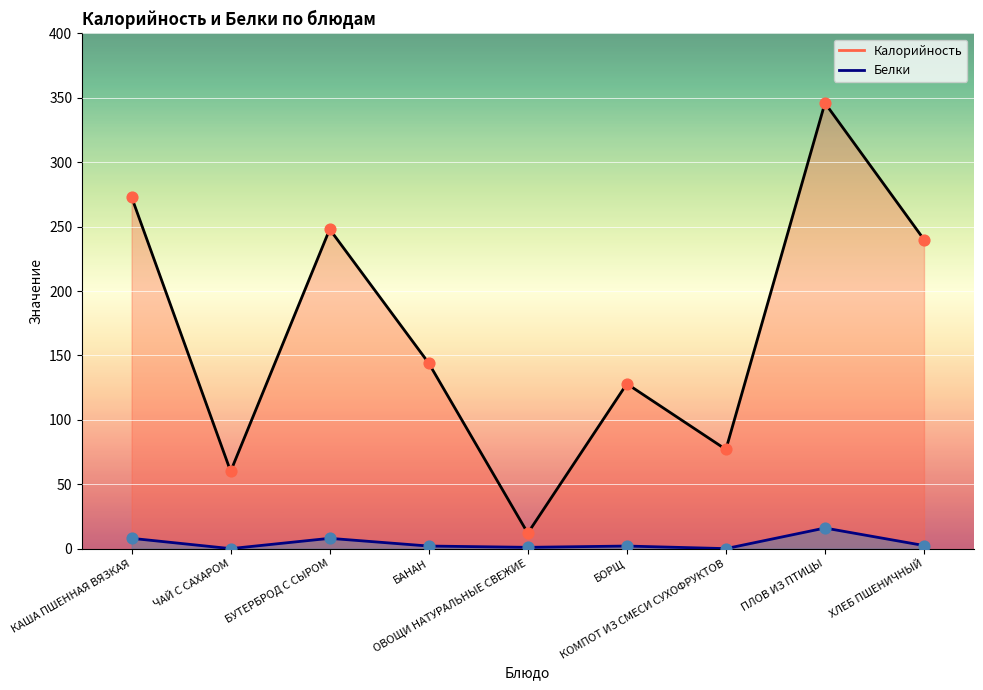

Is the value of Белки at БУТЕРБРОД С СЫРОМ greater than the value of Калорийность at БАНАН?

No